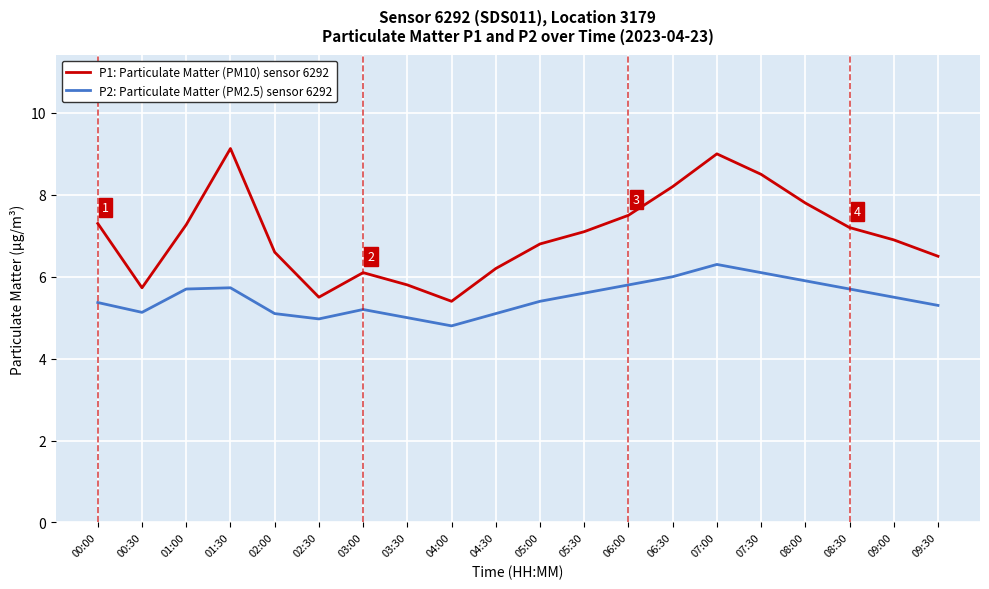

List the series in order of their overall mean, lowest first.

P2: Particulate Matter (PM2.5) sensor 6292, P1: Particulate Matter (PM10) sensor 6292